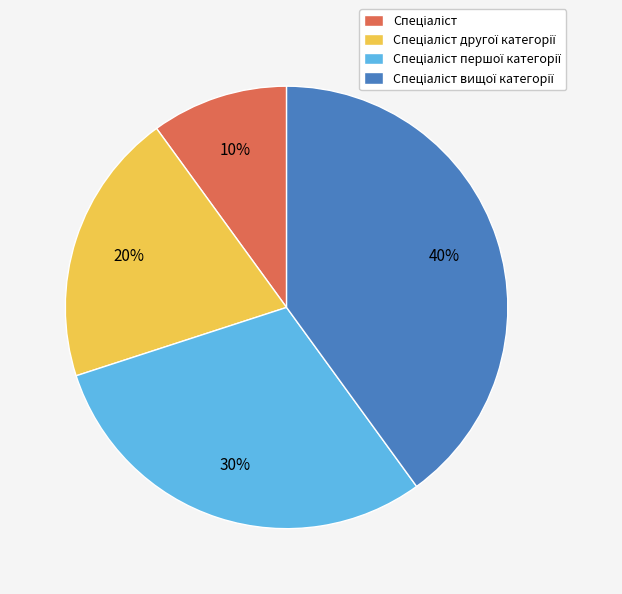

To the nearest percent, what is the difference between the largest and smallest slice percentages?

30%